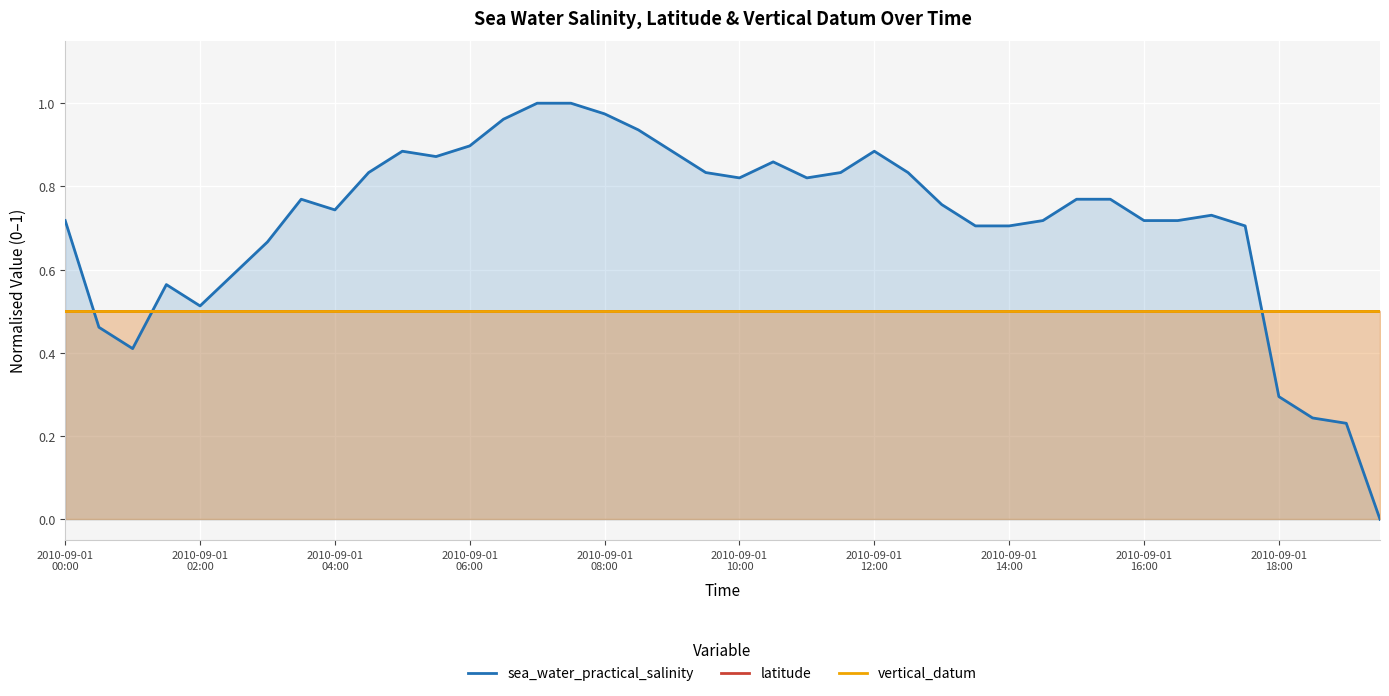

At which category is the sum across all series the highest?

14